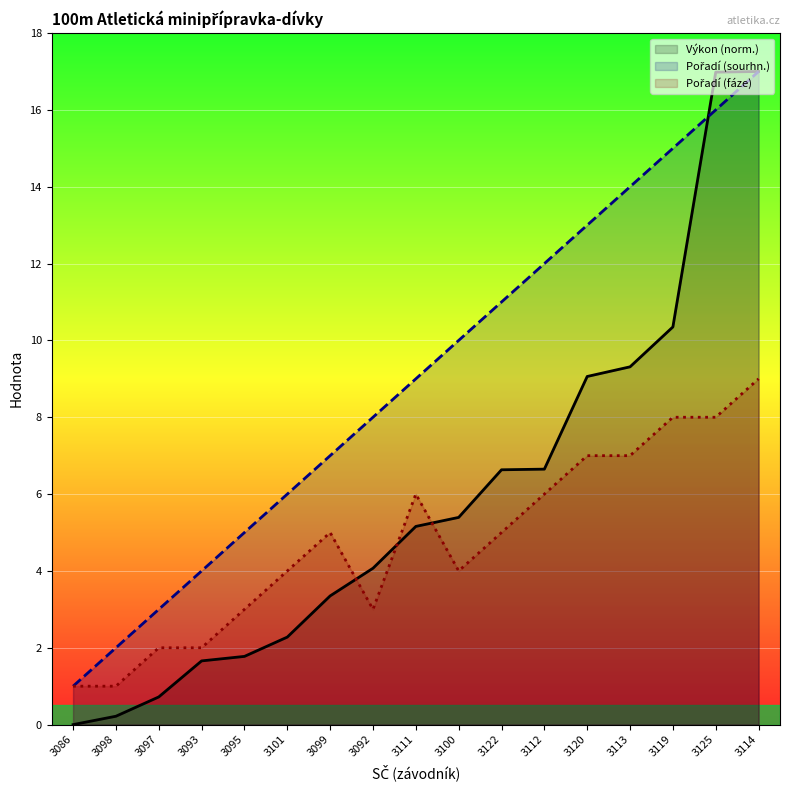

What is the minimum value for Pořadí (sourhn.)?

1.0